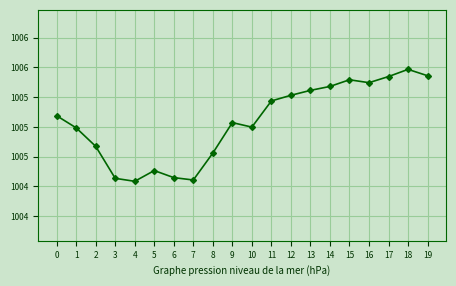

True or false: the data has more than 0 interior local peaks.

True